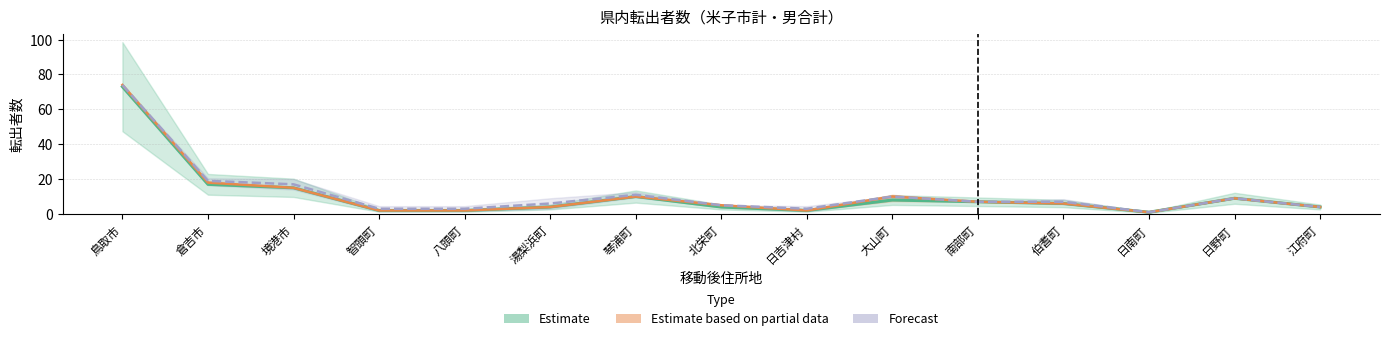

Reading left to right, list all the values displayed in this chart.

Estimate: 73	17	15	2	2	4	10	4	2	8	7	6	1	9	4
Estimate based on partial data: 74	18	15	2	2	4	10	5	2	10	7	6	1	9	4
Forecast: 74	19	17	3	3	6	11	5	3	10	7	7	1	9	4